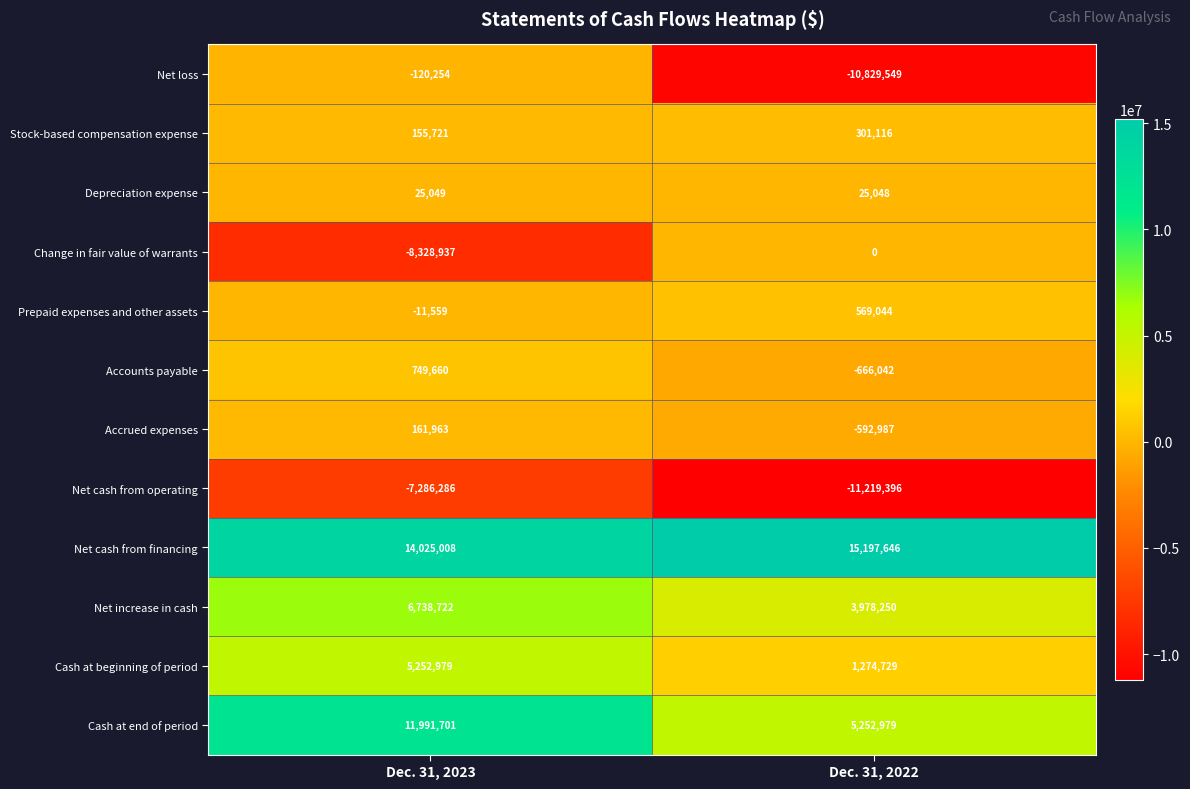

Rank the series at Dec. 31, 2022 from highest to lowest value.

Net cash from financing, Cash at end of period, Net increase in cash, Cash at beginning of period, Prepaid expenses and other assets, Stock-based compensation expense, Depreciation expense, Change in fair value of warrants, Accrued expenses, Accounts payable, Net loss, Net cash from operating